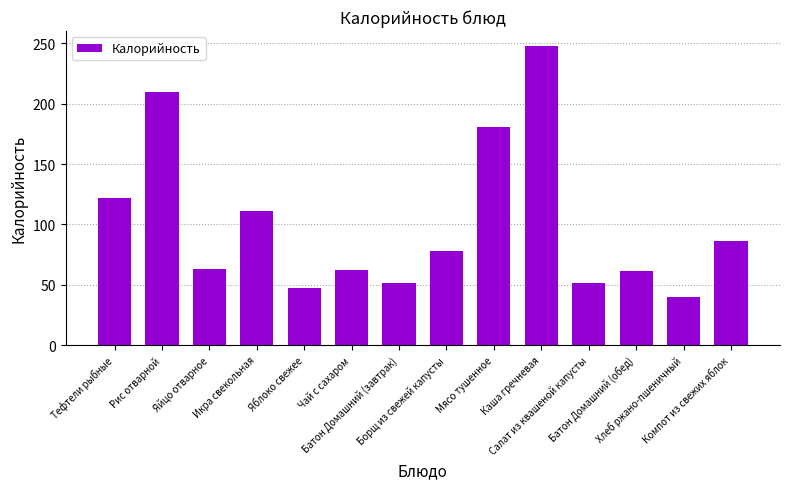

Approximately how many times larger is the value at Тефтели рыбные compared to Мясо тушенное?

0.7